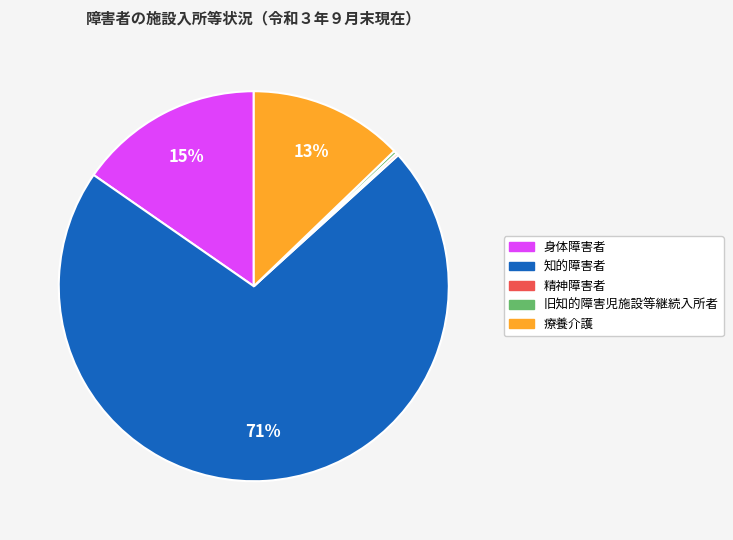

Does 知的障害者 represent more than half of the total?

Yes